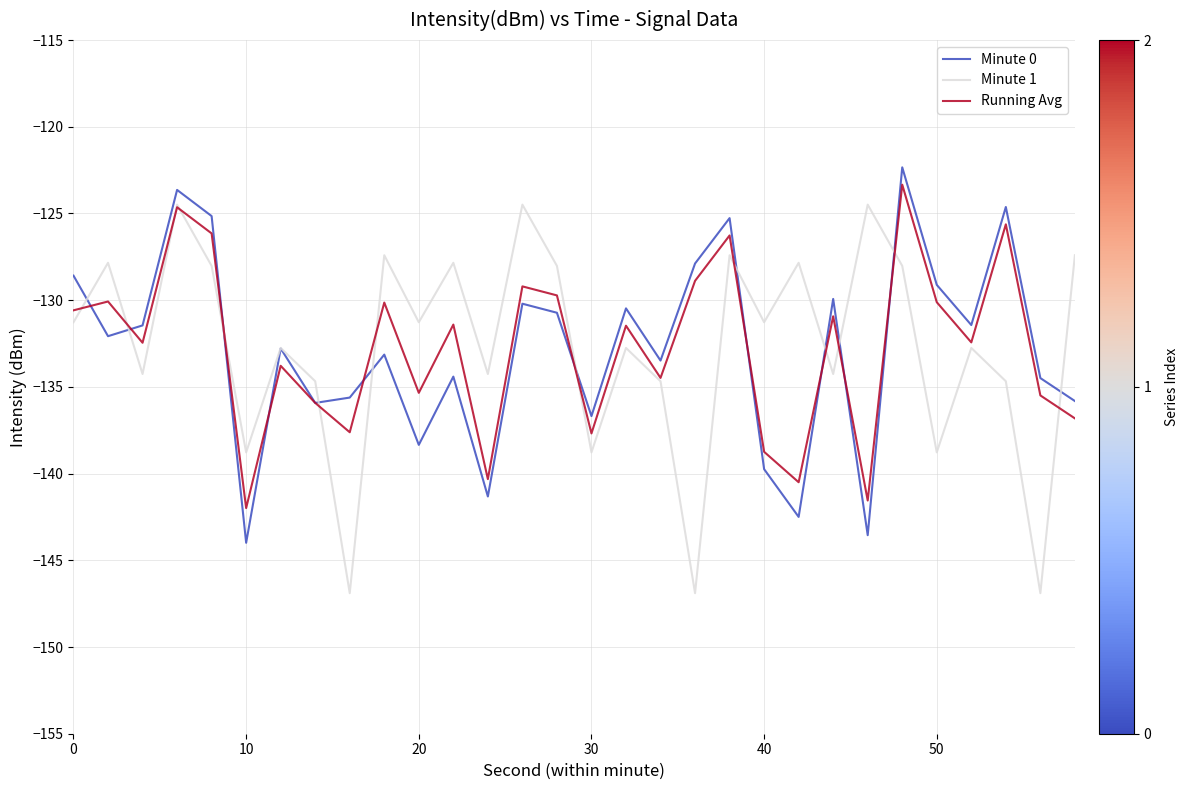

What is the smallest value displayed?

-146.9